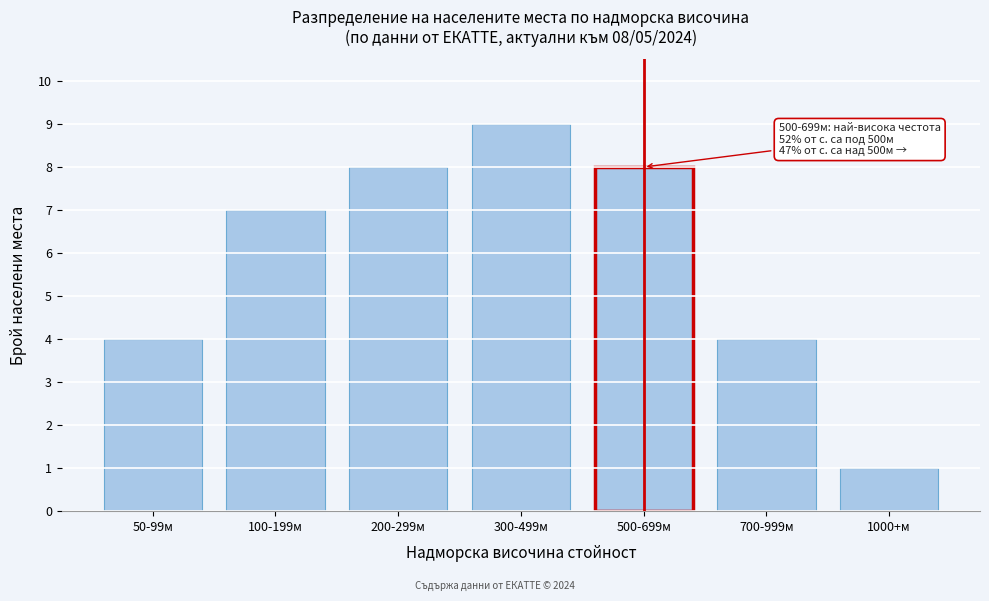

Reading left to right, transcribe all the data shown in this chart.

4	7	8	9	8	4	1